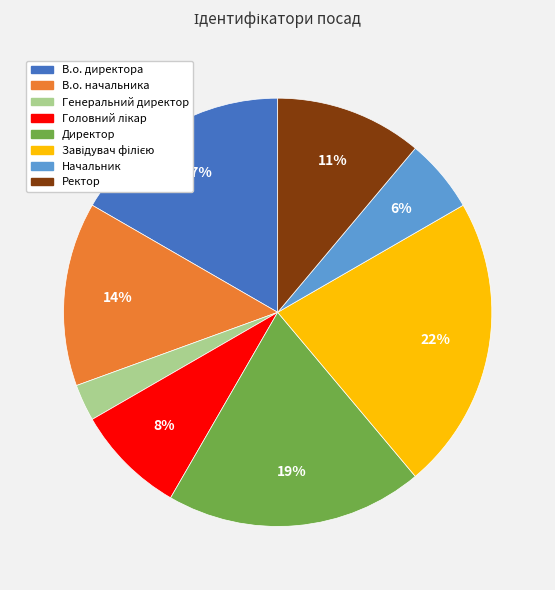

Which slice is the smallest?

Генеральний директор